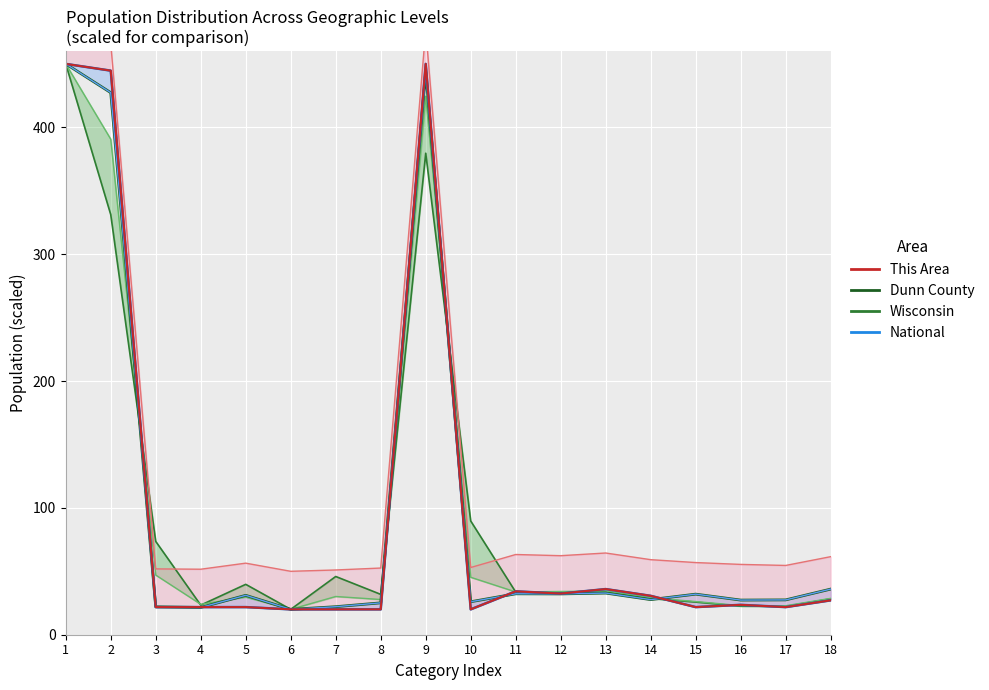

What is the value of the Wisconsin point at the 18th from the left?

28.7